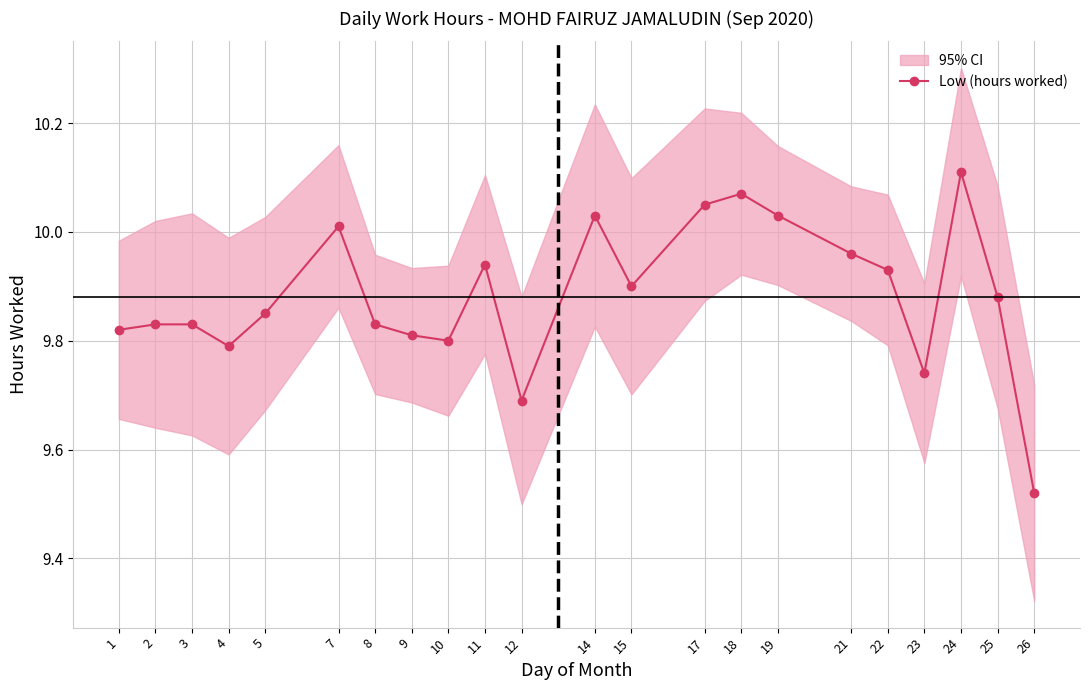

Which category has the lowest value across all series?

26